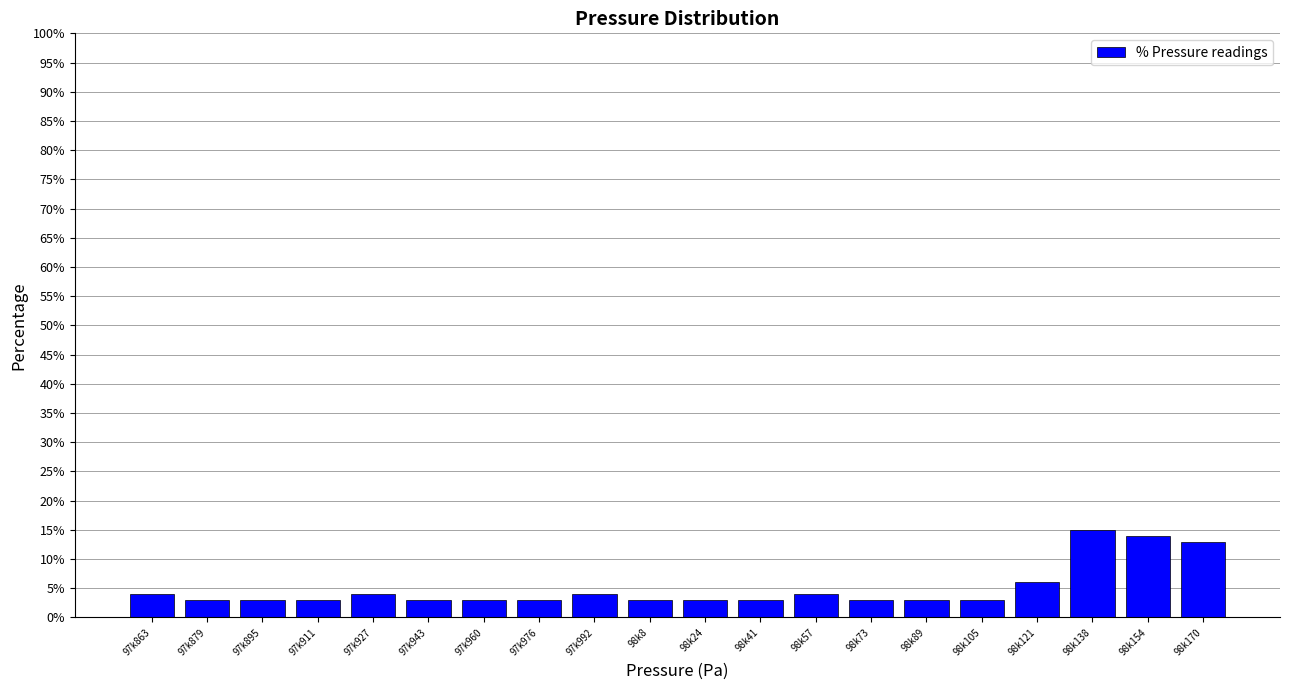

Reading left to right, extract all data points from this chart.

97k863=4.0	97k879=3.0	97k895=3.0	97k911=3.0	97k927=4.0	97k943=3.0	97k960=3.0	97k976=3.0	97k992=4.0	98k8=3.0	98k24=3.0	98k41=3.0	98k57=4.0	98k73=3.0	98k89=3.0	98k105=3.0	98k121=6.0	98k138=15.0	98k154=14.0	98k170=13.0